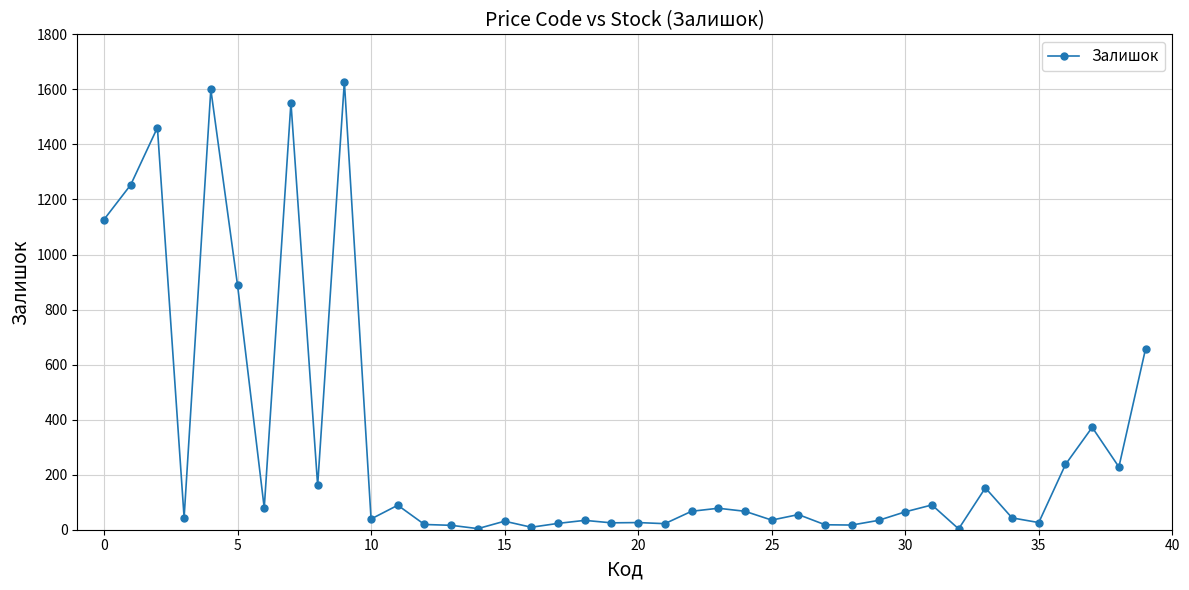

What is the average value?

309